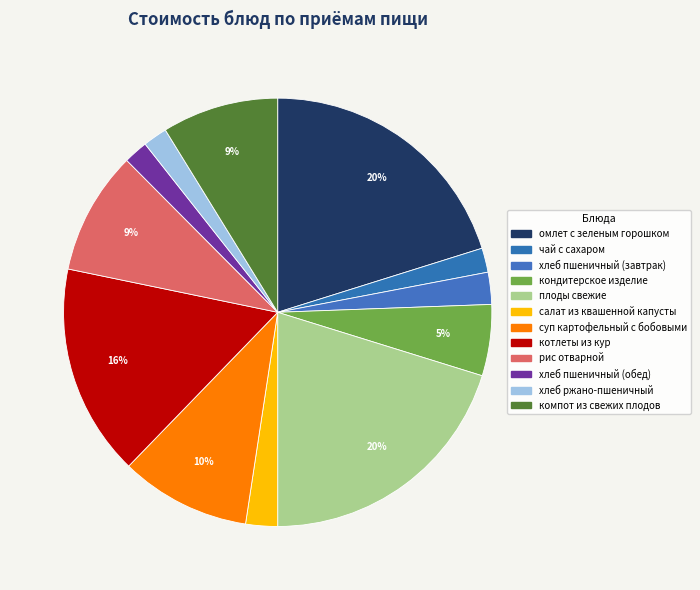

Count the number of slices in the pie.

12